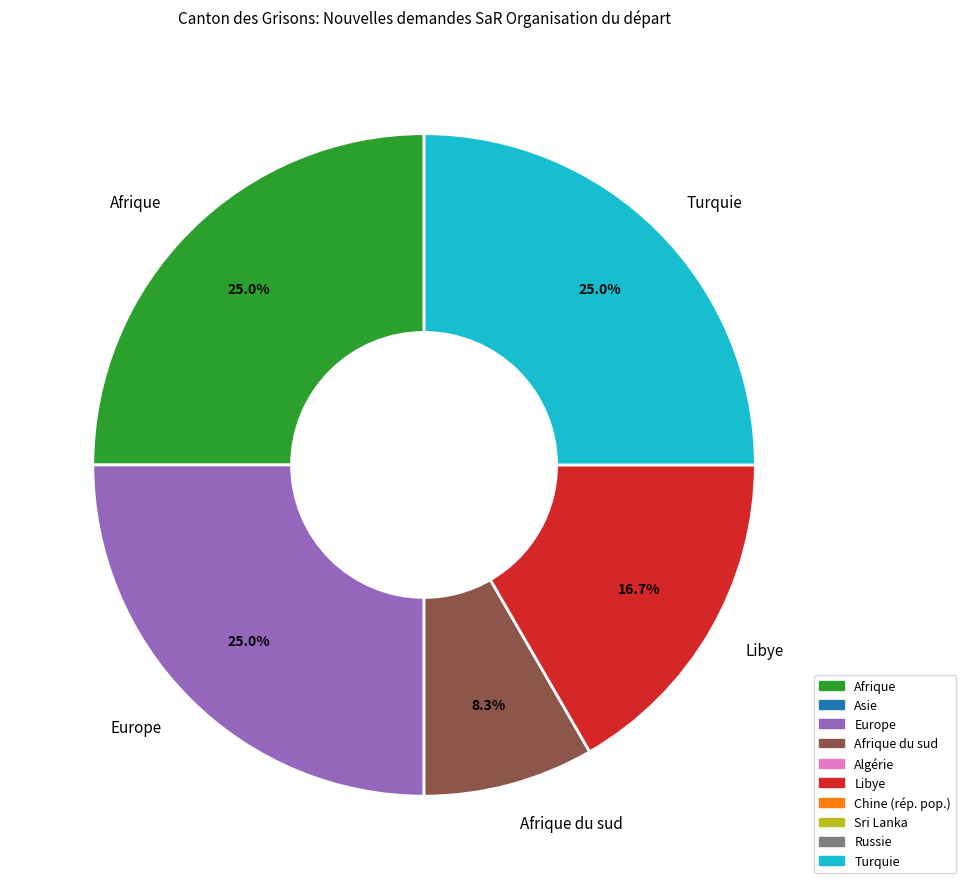

What percentage is NOT represented by Europe?

75.0%